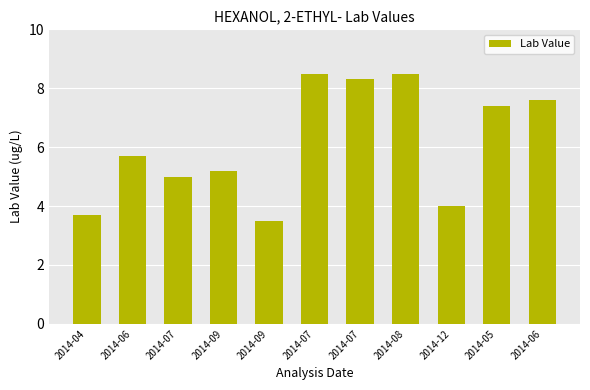

What is the sum of the values at 2014-07 and 2014-06?

15.9